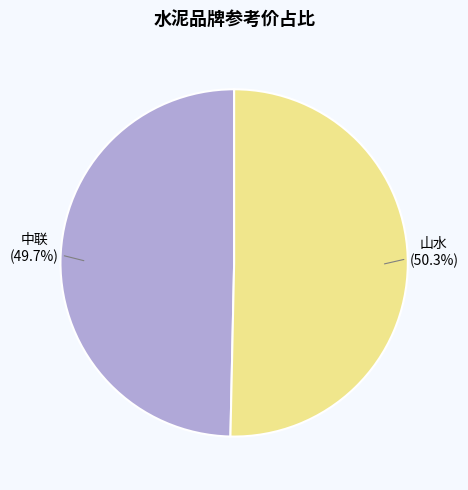

Is there a majority slice in this chart?

Yes